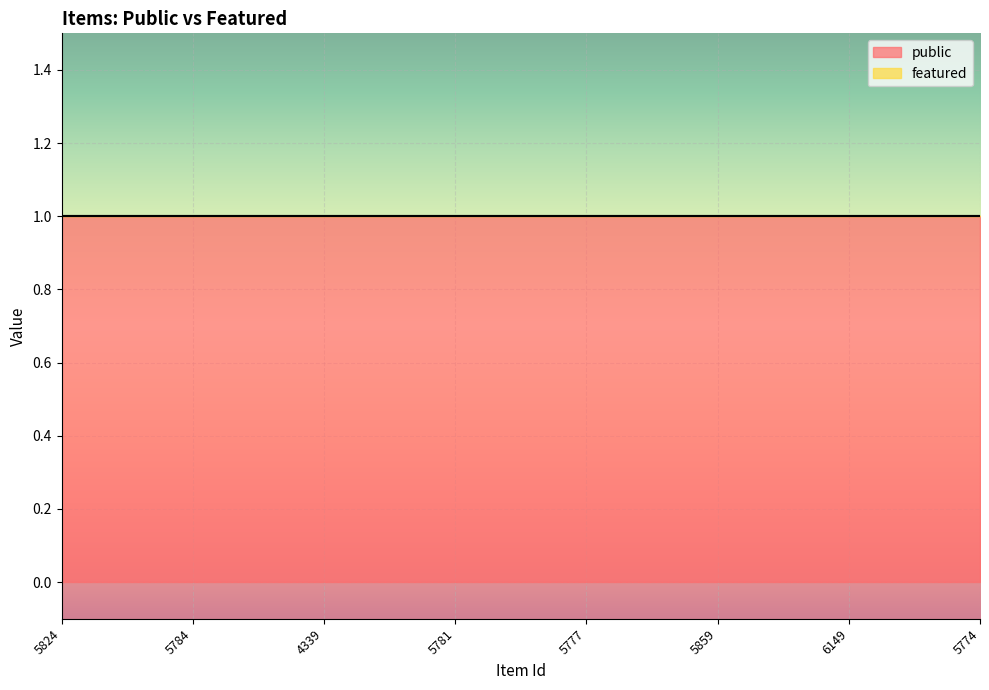

Between 5781 and 4339, which is larger?

5781